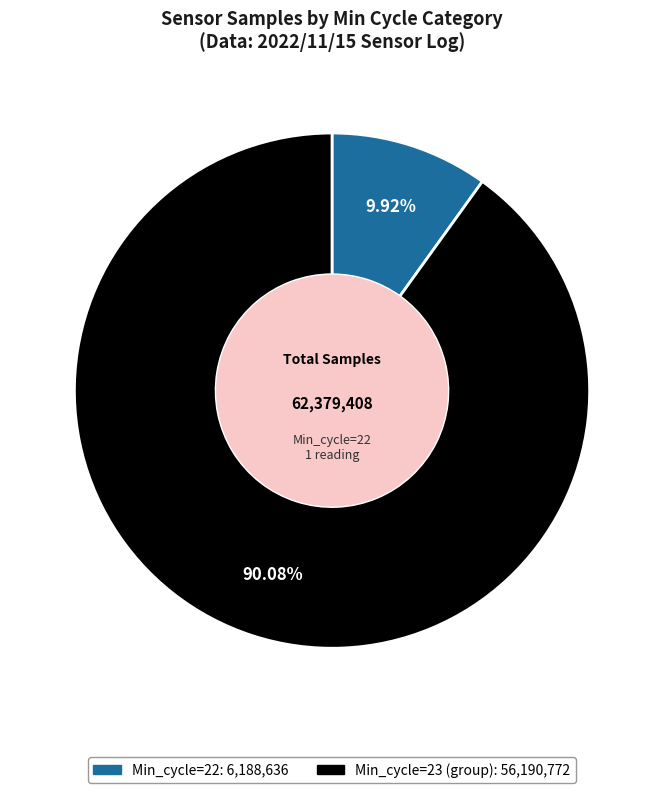

Count the number of slices in the pie.

2